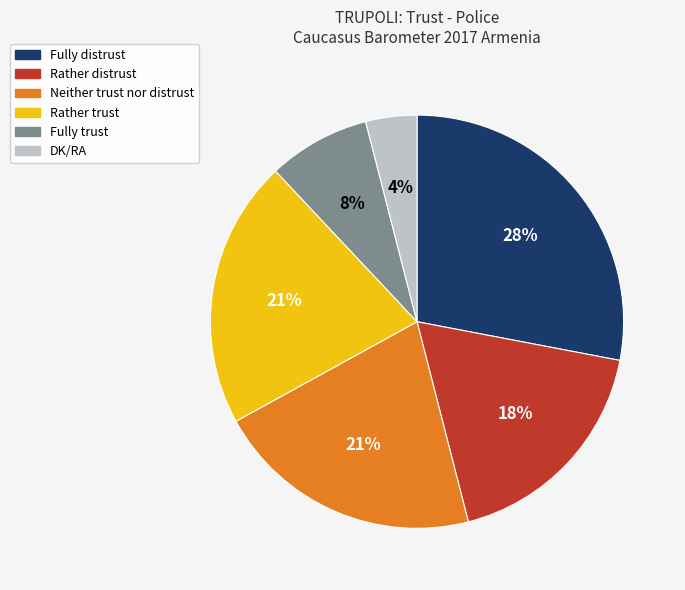

To the nearest percent, what is the difference between the Fully distrust and Fully trust slice percentages?

20%